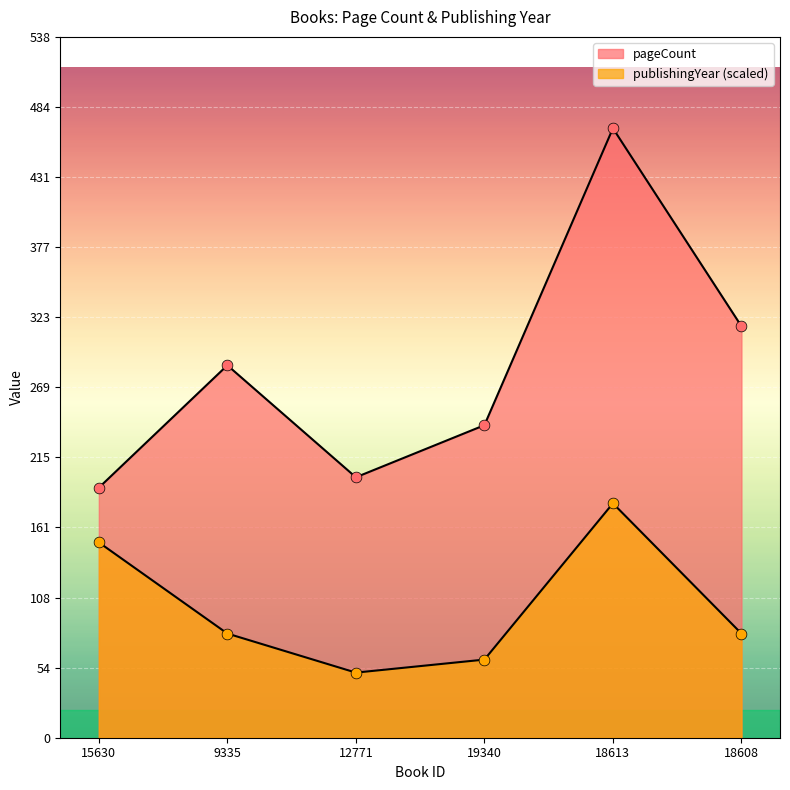

Which series has the largest total across all categories?

pageCount